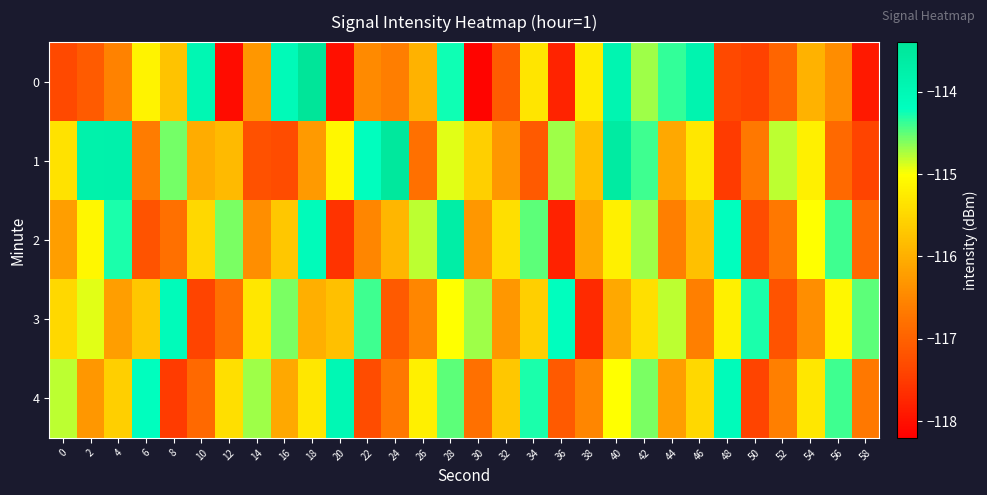

What is the spread (max minus min) of values at 46?

2.7